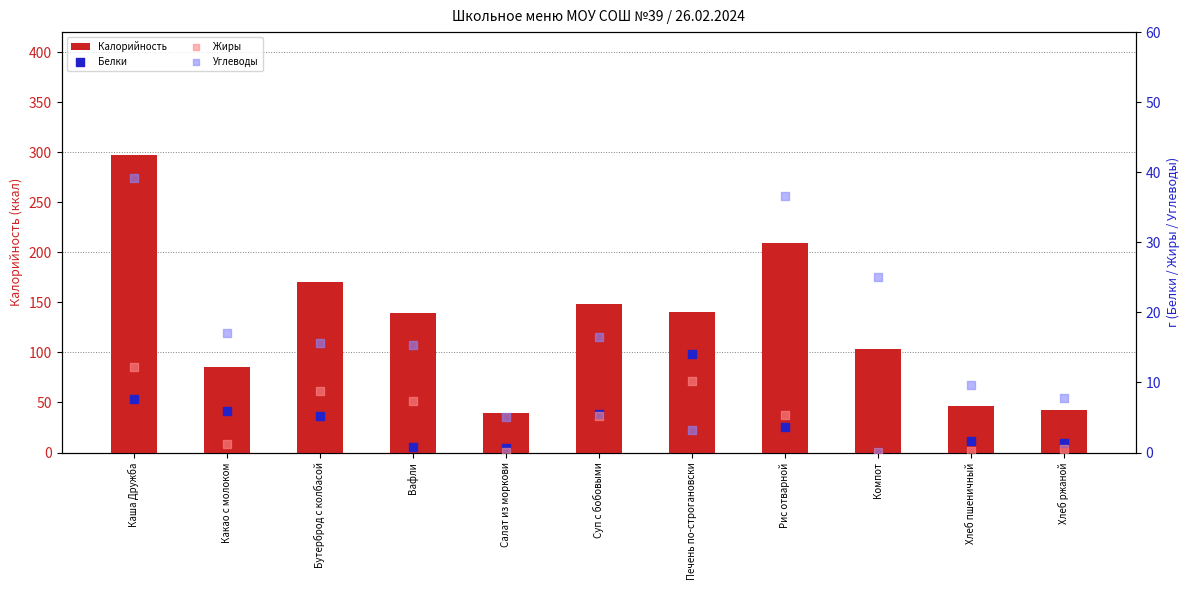

What are all the series names shown in the legend?

Калорийность, Белки, Жиры, Углеводы